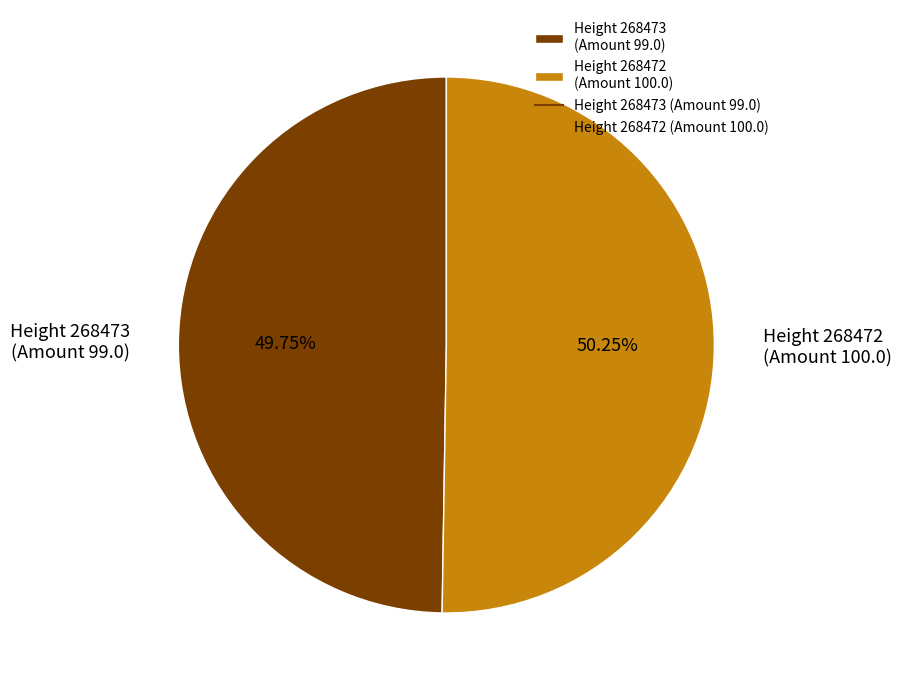

What is the smallest slice in the pie chart?

Height 268473 (Amount 99.0)